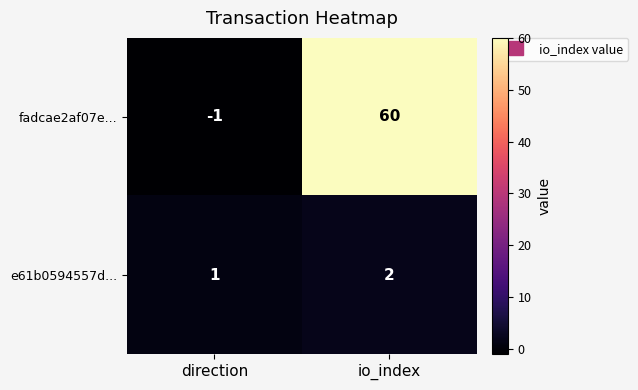

How many distinct data groups are displayed?

2